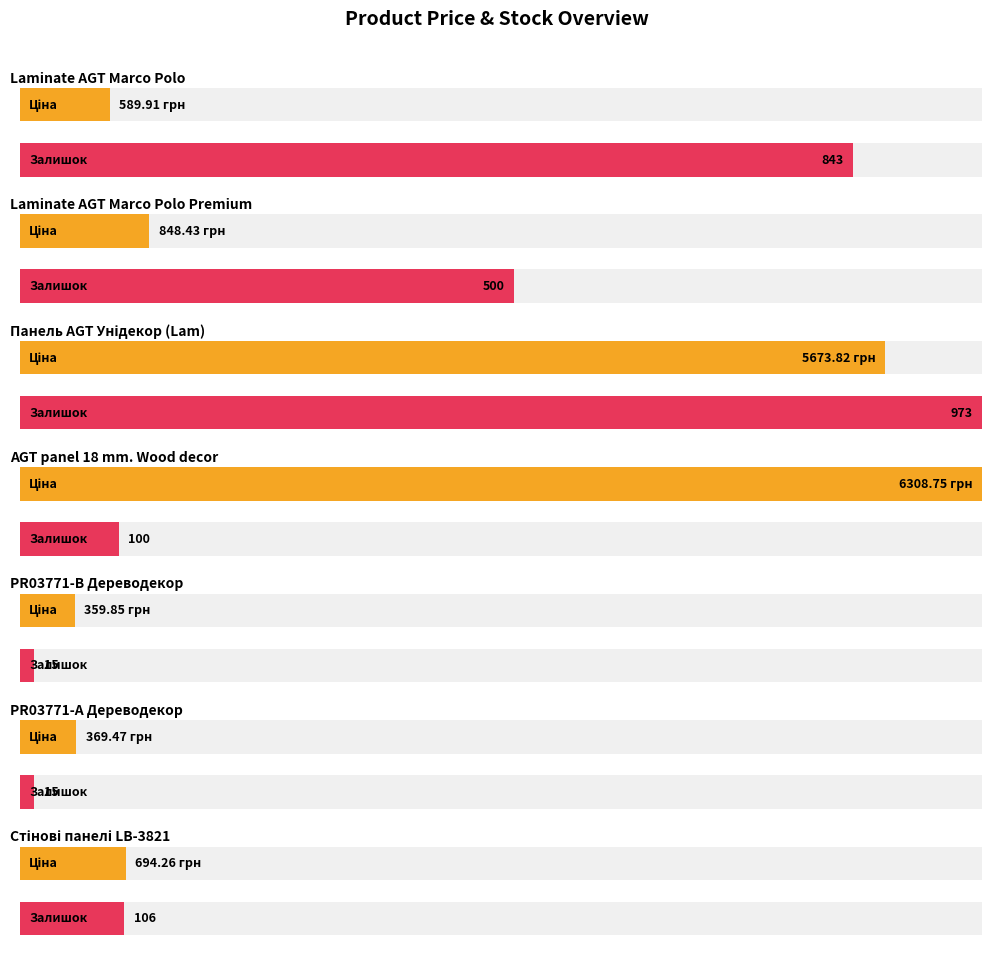

How many values in the Залишок series are below 106?

3